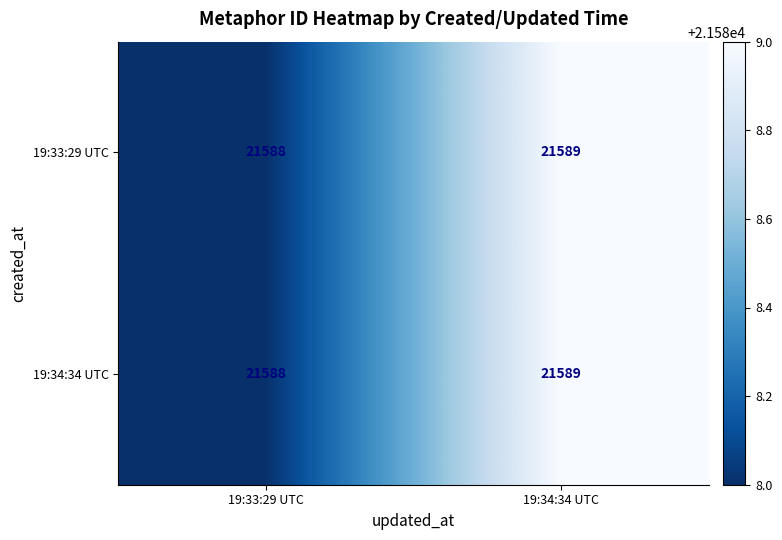

What is the sum of the 19:33:29 UTC values at 19:34:34 UTC and 19:33:29 UTC?

43177